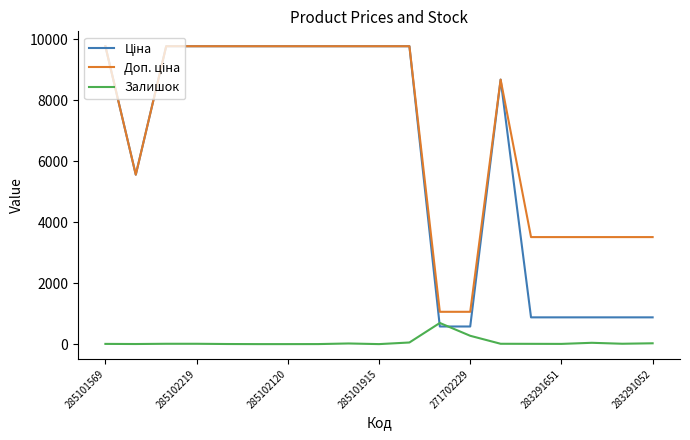

What is the maximum value shown in the chart?

9775.5